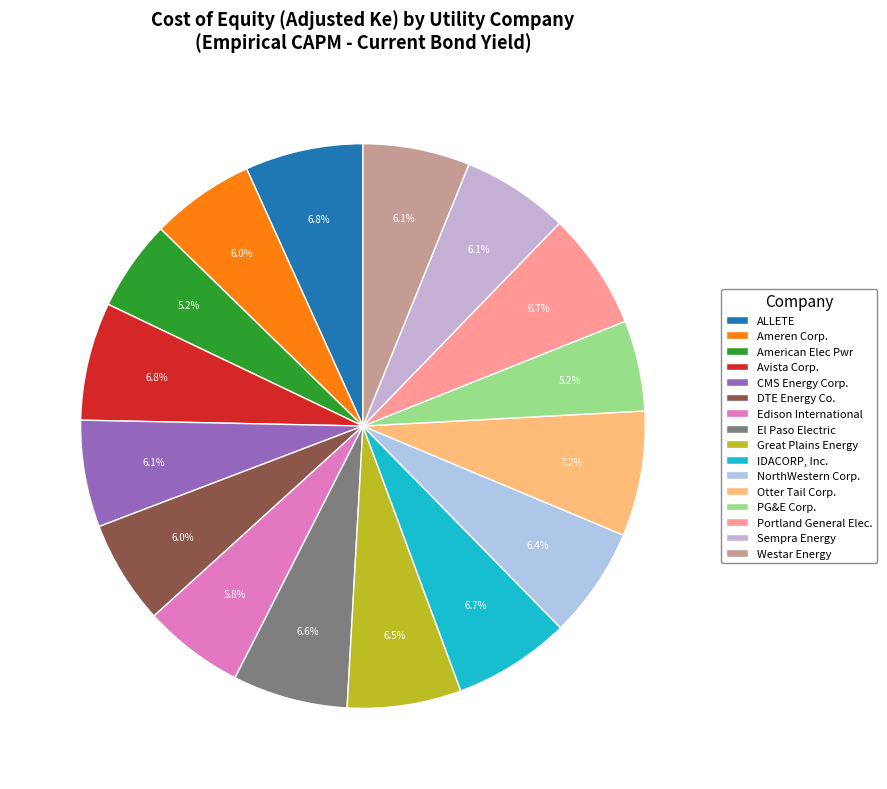

To the nearest percent, what is the combined percentage of Edison International and Otter Tail Corp.?

13%